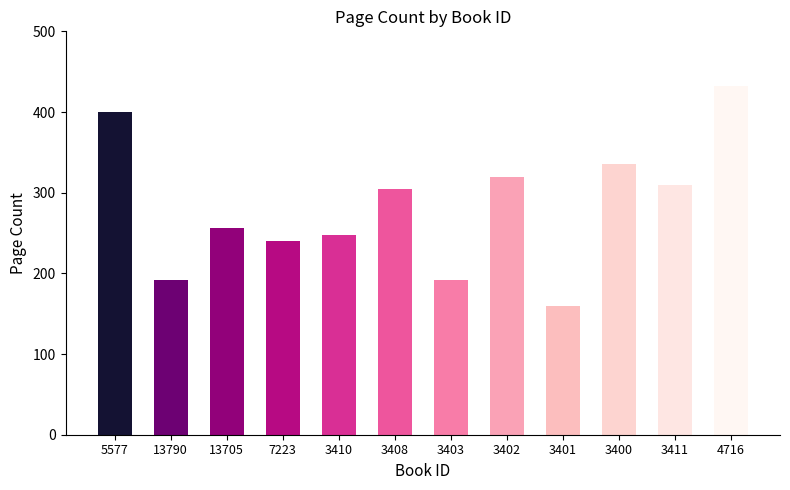

What is the label of the 1st bar from the right?

4716